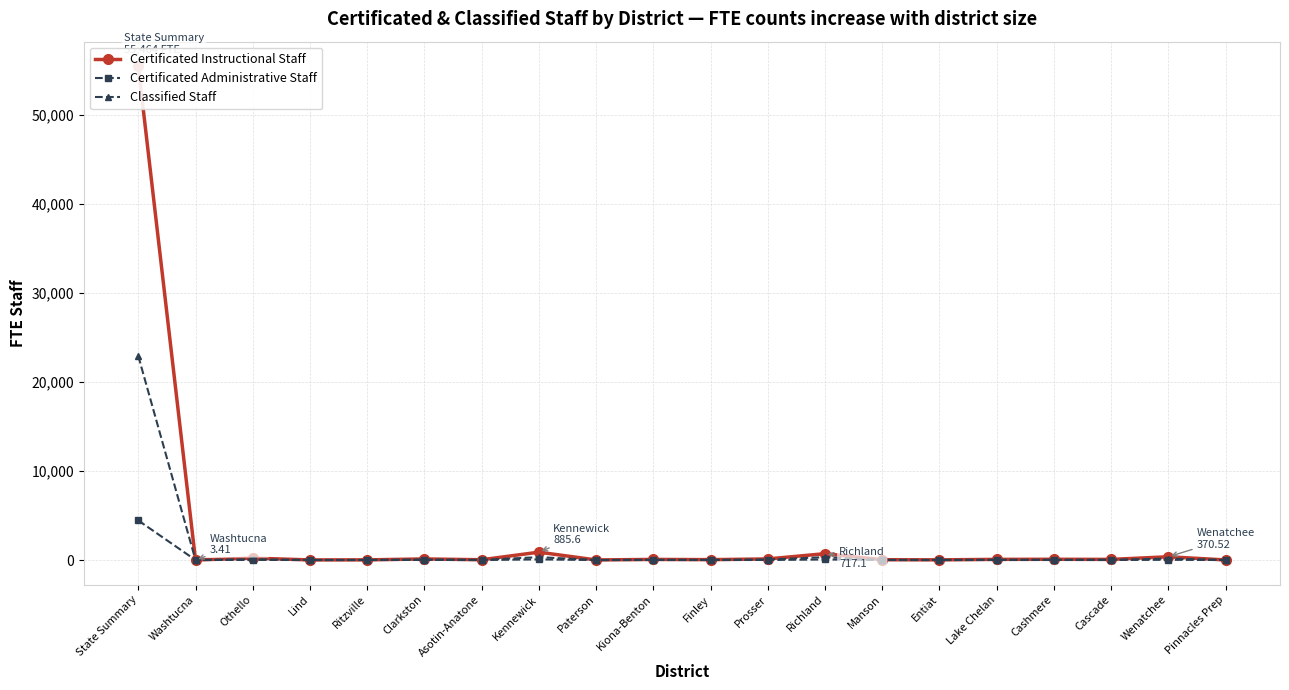

Which series has the widest spread of values?

Certificated Instructional Staff